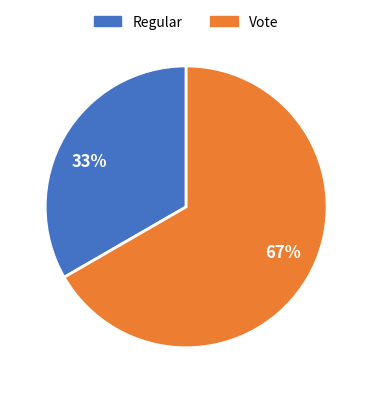

To the nearest percent, what is the average slice percentage?

50%